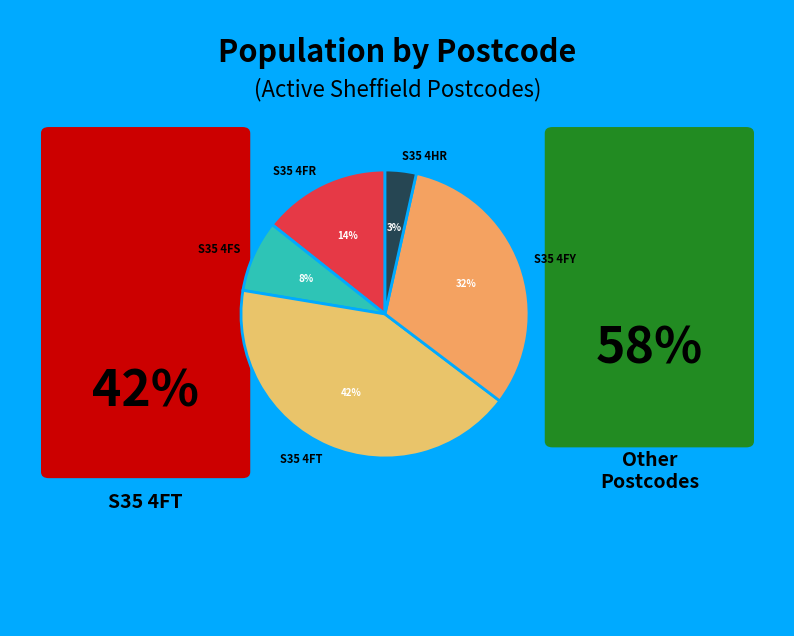

What is the largest slice in the pie chart?

S35 4FT